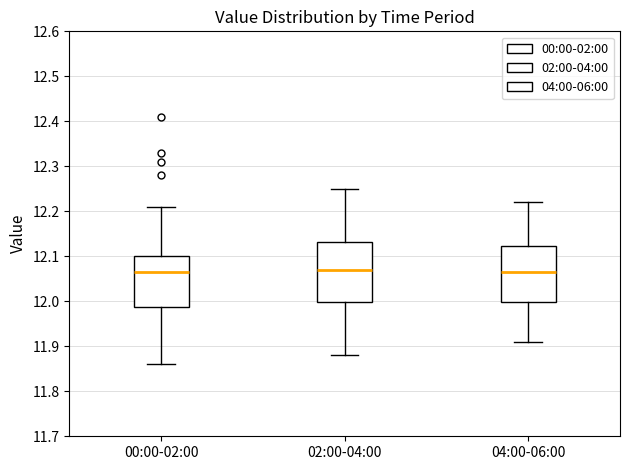

Reading left to right, read every box against the y-axis: the position of its median line, the range the box covers, and the ends of its whiskers. The values are not printed on the chart, so give them approximately, as read against the axis.

00:00-02:00: median 12.07, box 11.99 to 12.10, whiskers 11.86 to 12.21
02:00-04:00: median 12.07, box 12.00 to 12.13, whiskers 11.88 to 12.25
04:00-06:00: median 12.07, box 12.00 to 12.12, whiskers 11.91 to 12.22